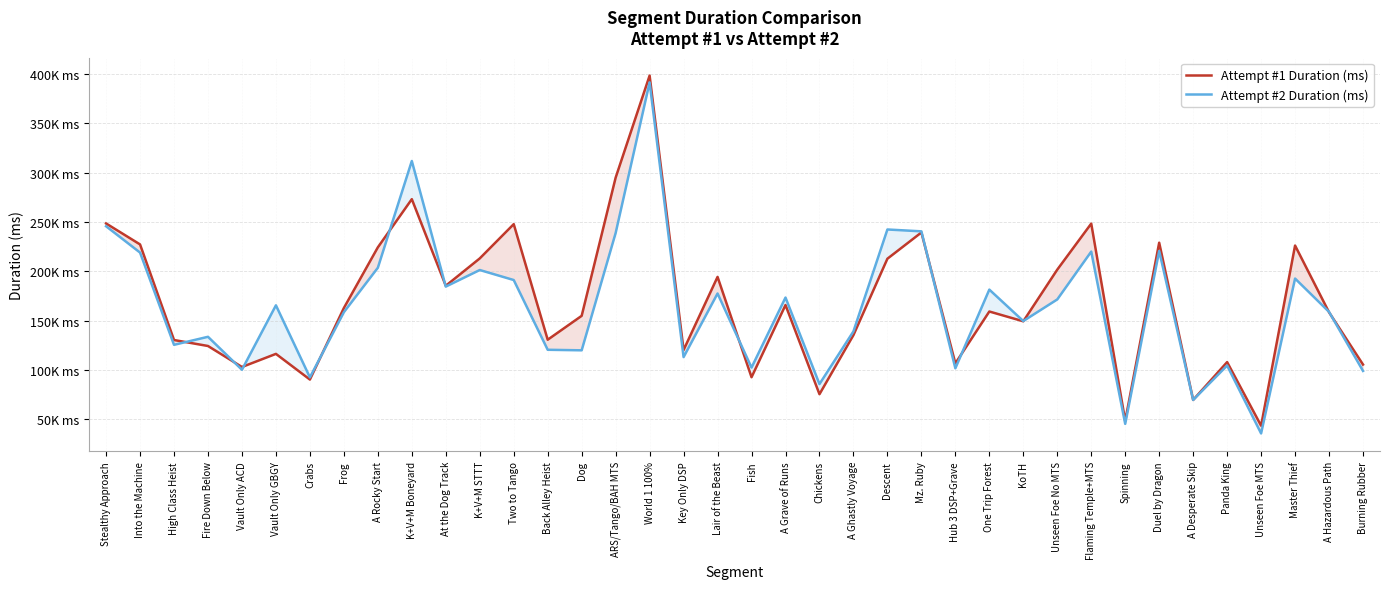

Between Vault Only GBGY and Unseen Foe MTS, which series saw the biggest shift?

Attempt #2 Duration (ms)